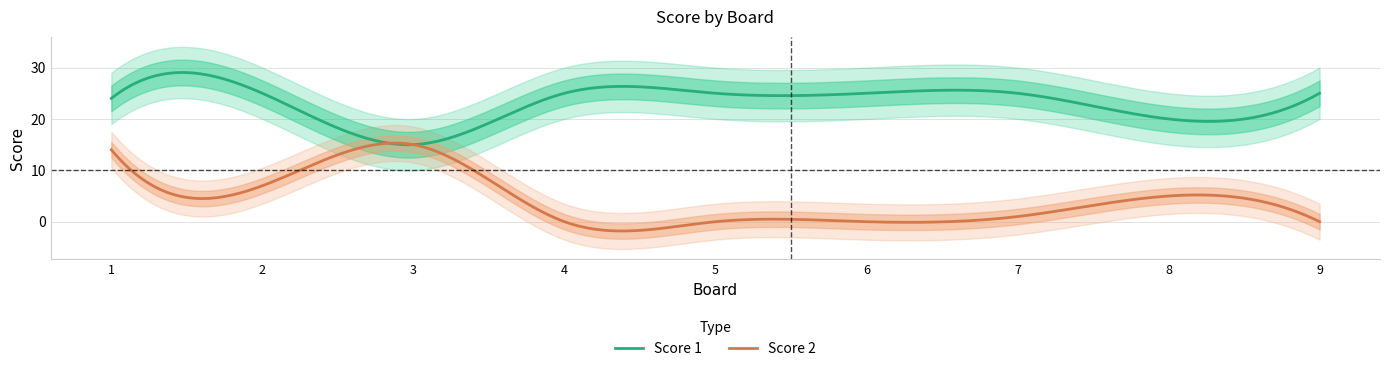

List the labels in order of Score 2 value, largest first.

3, 1, 2, 8, 7, 4, 5, 6, 9